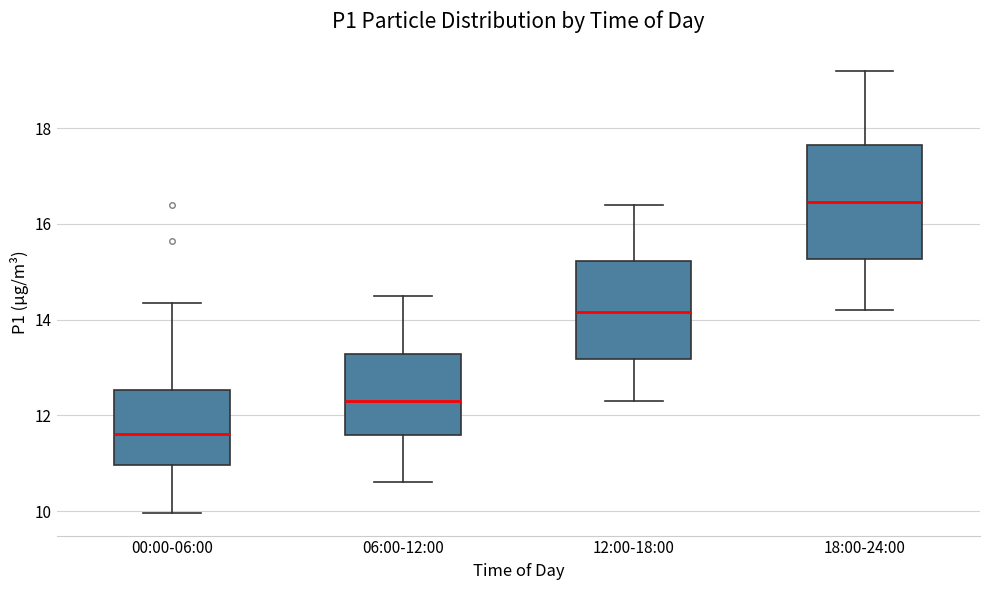

Which box is the tallest, from its lower edge to its upper edge?

18:00-24:00